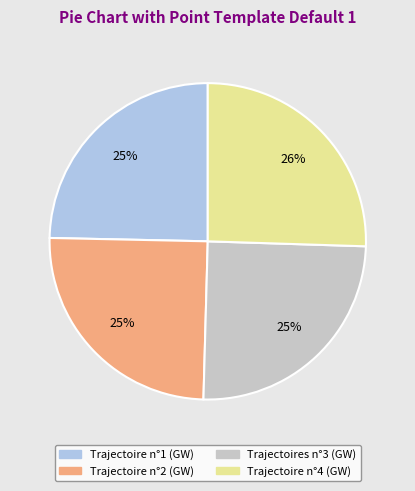

What is the ratio of the value at Trajectoires n°3 (GW) to the value at Trajectoire n°2 (GW)?

1.0